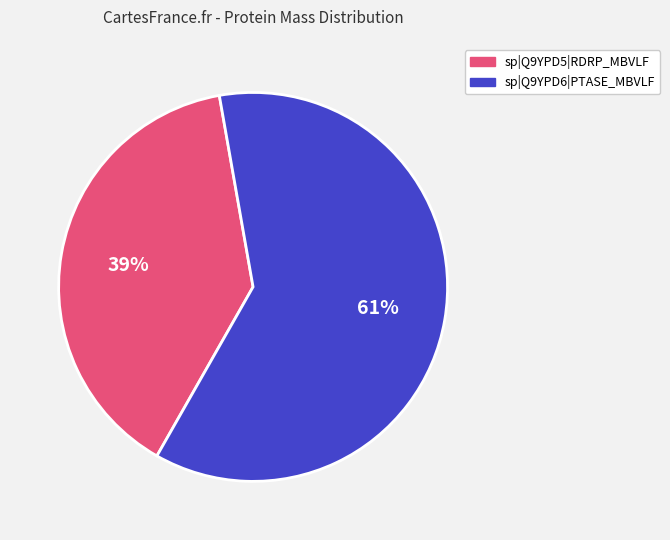

What percentage is the sp|Q9YPD5|RDRP_MBVLF slice, to the nearest percent?

39%